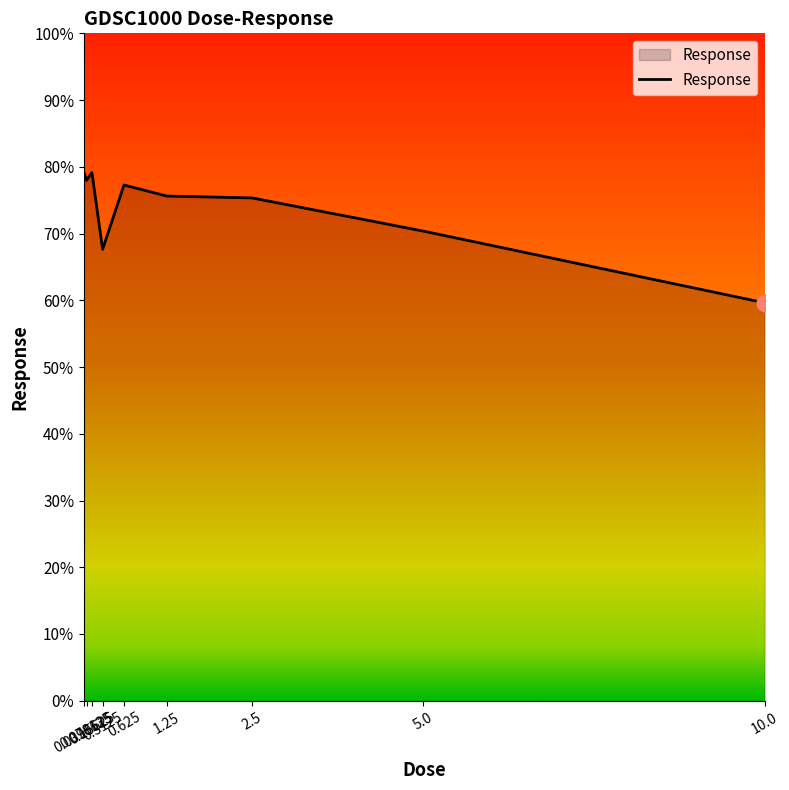

Is it true that the value at 5.0 is 100.8?

False